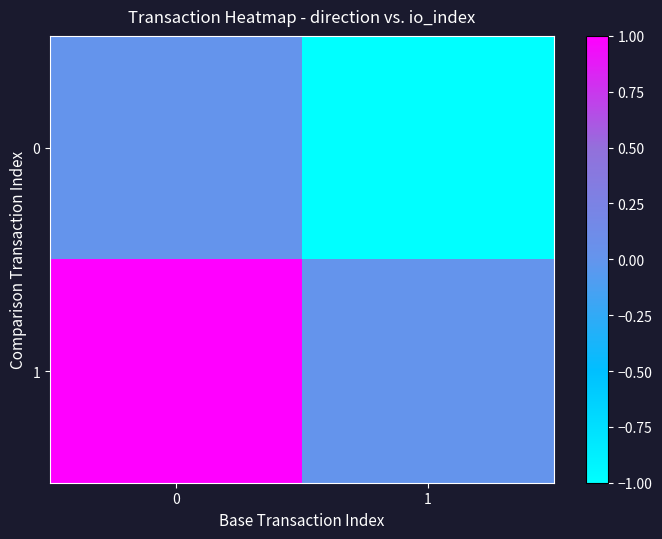

Reading left to right, extract all data points from this chart.

0: 0=0	1=-1
1: 0=1	1=0